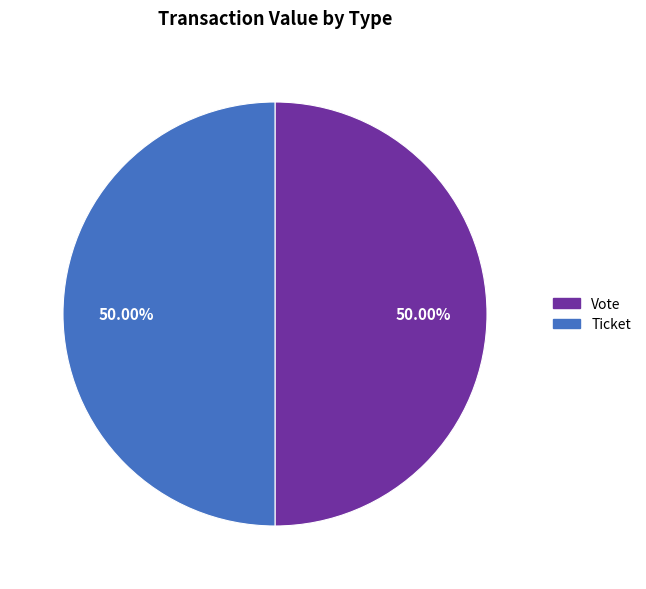

Combined, do Vote and Ticket account for over 50%?

Yes